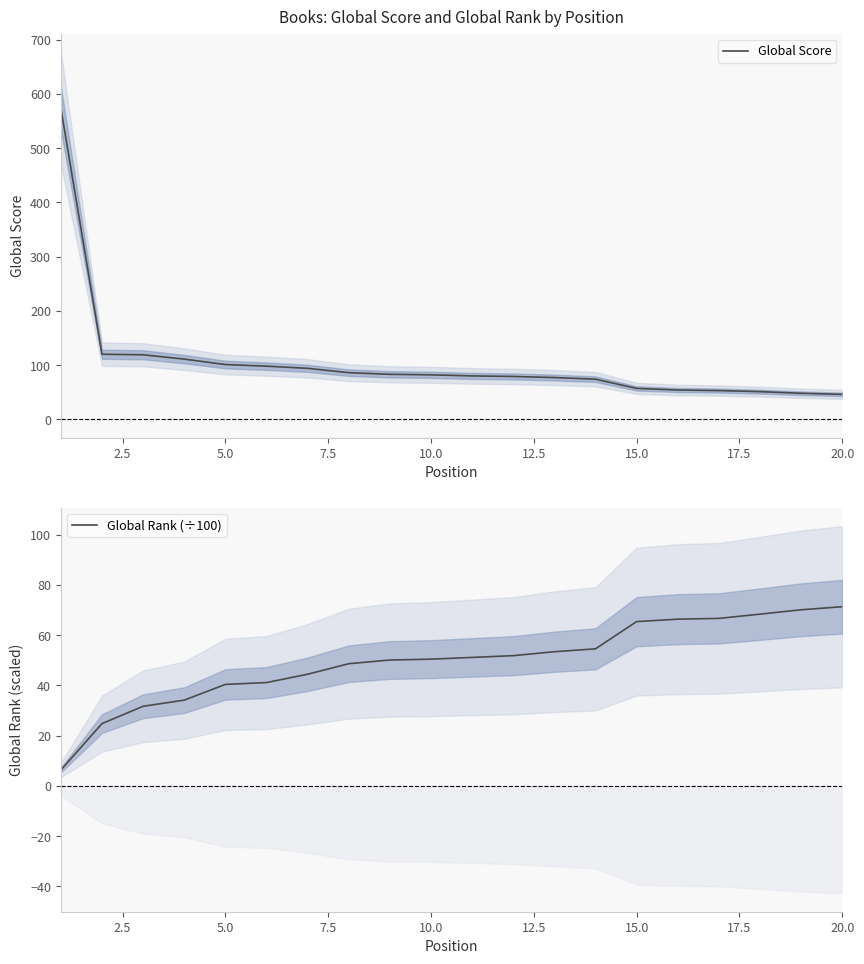

How many values in the Global Rank (÷100) series exceed 51?

10